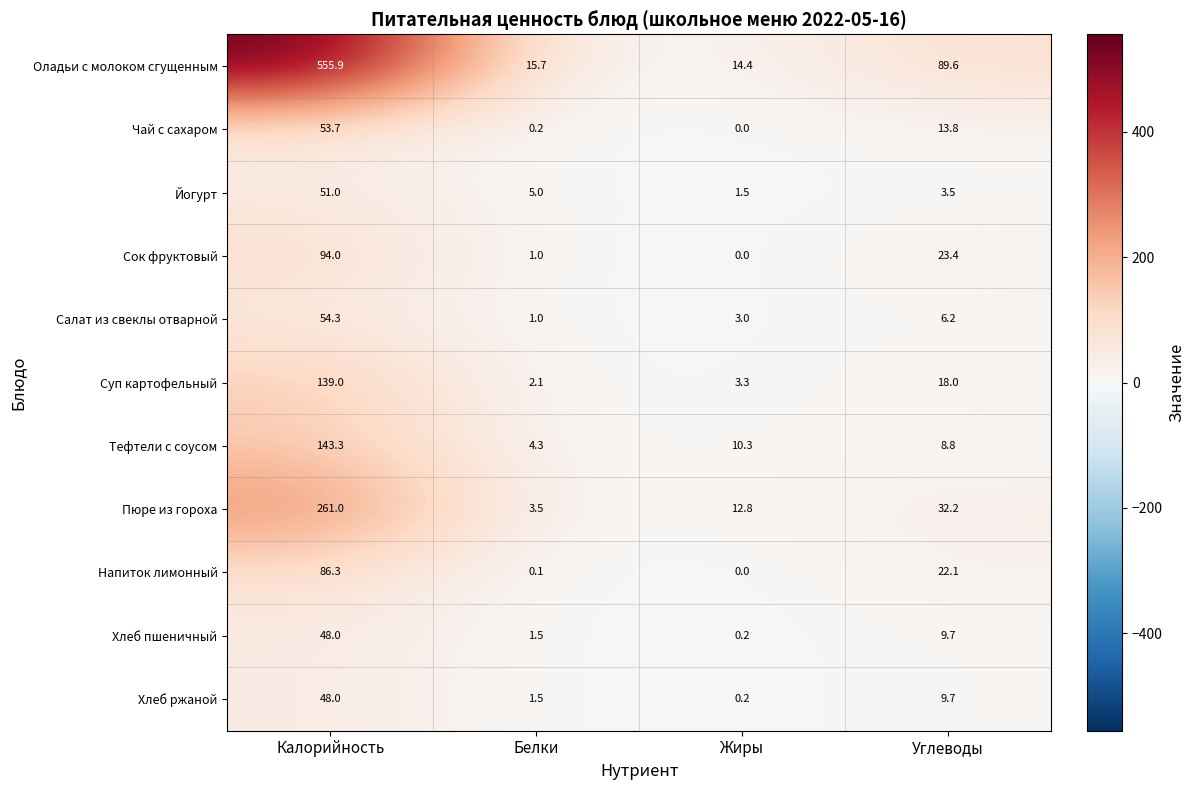

What is the difference between the maximum and second lowest values in the Салат из свеклы отварной series?

51.3